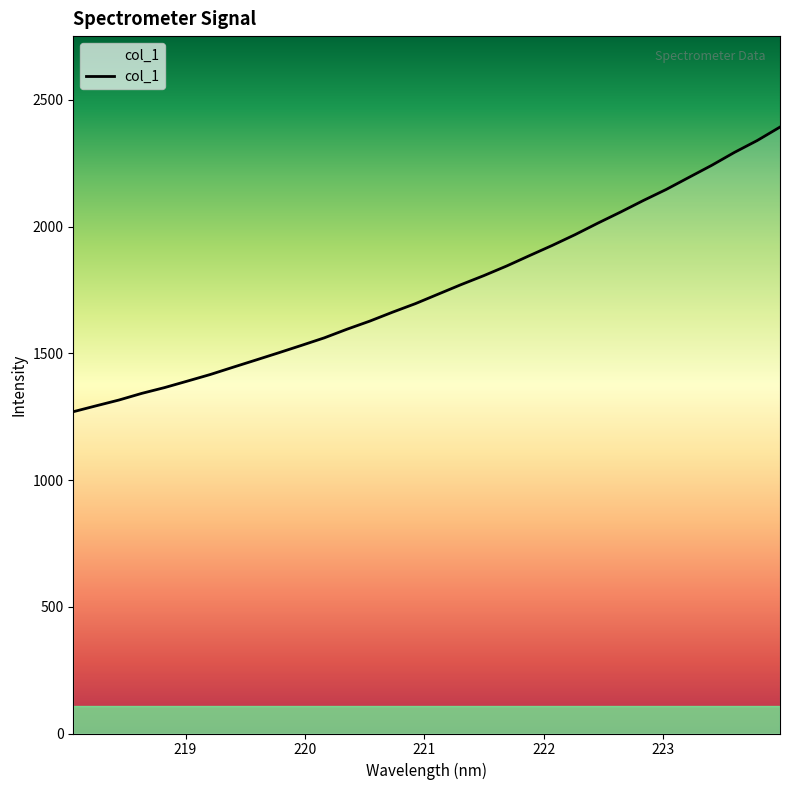

What is the difference between the maximum and minimum values?

1122.9